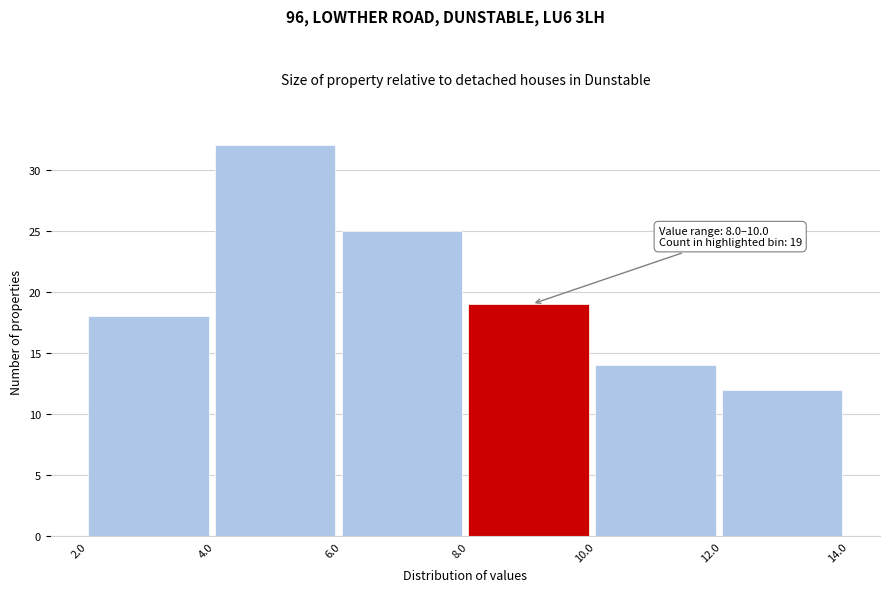

Over which range of the x-axis is the bar tallest?

4.0 to 6.0